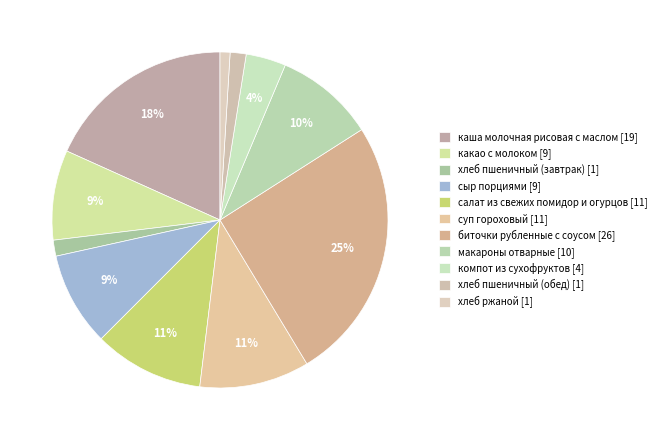

What is the total percentage of салат из свежих помидор и огурцов and хлеб пшеничный (обед)?

12.1%